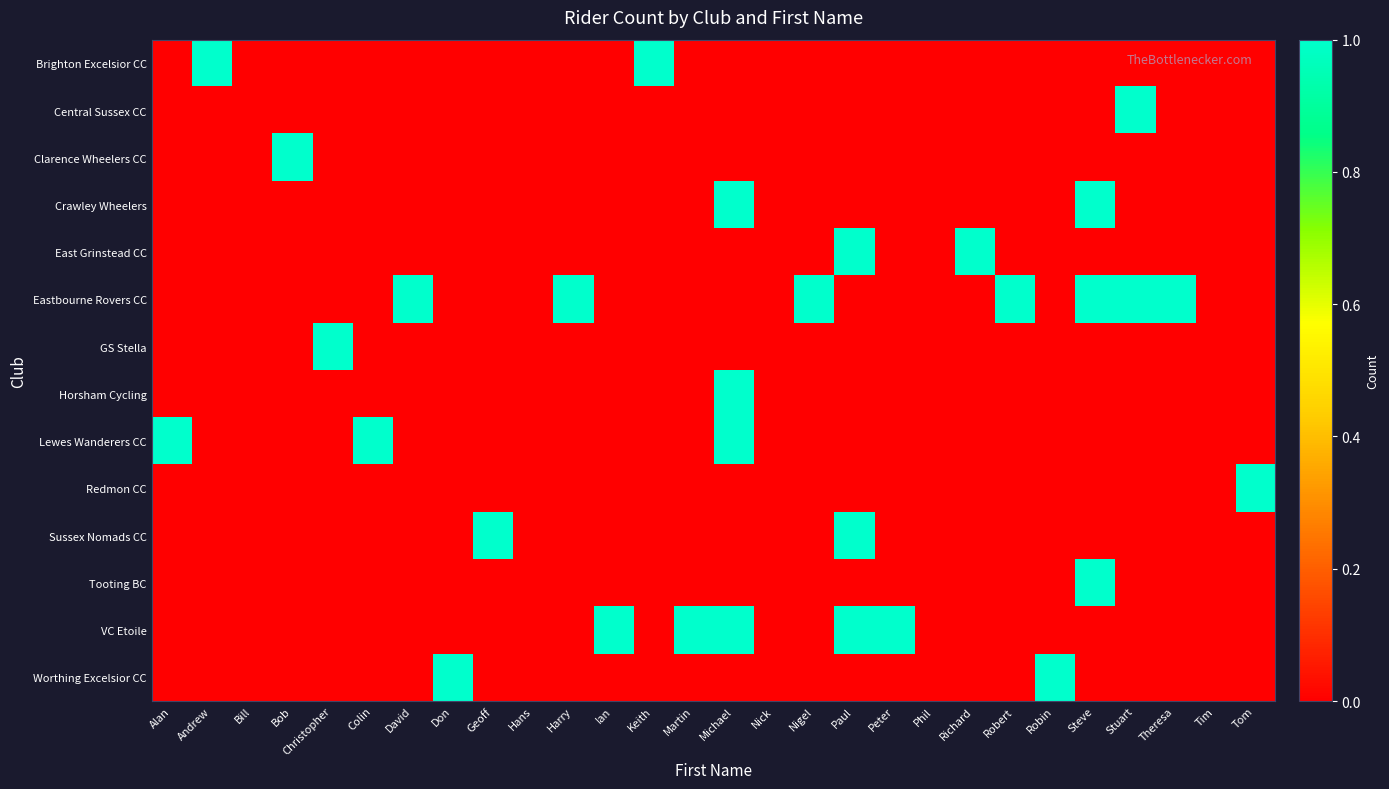

Which label corresponds to the smallest value in the chart?

Alan